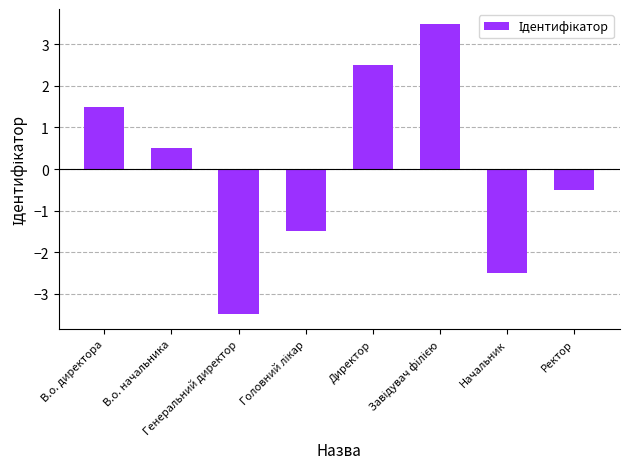

What is the smallest value displayed?

-3.5